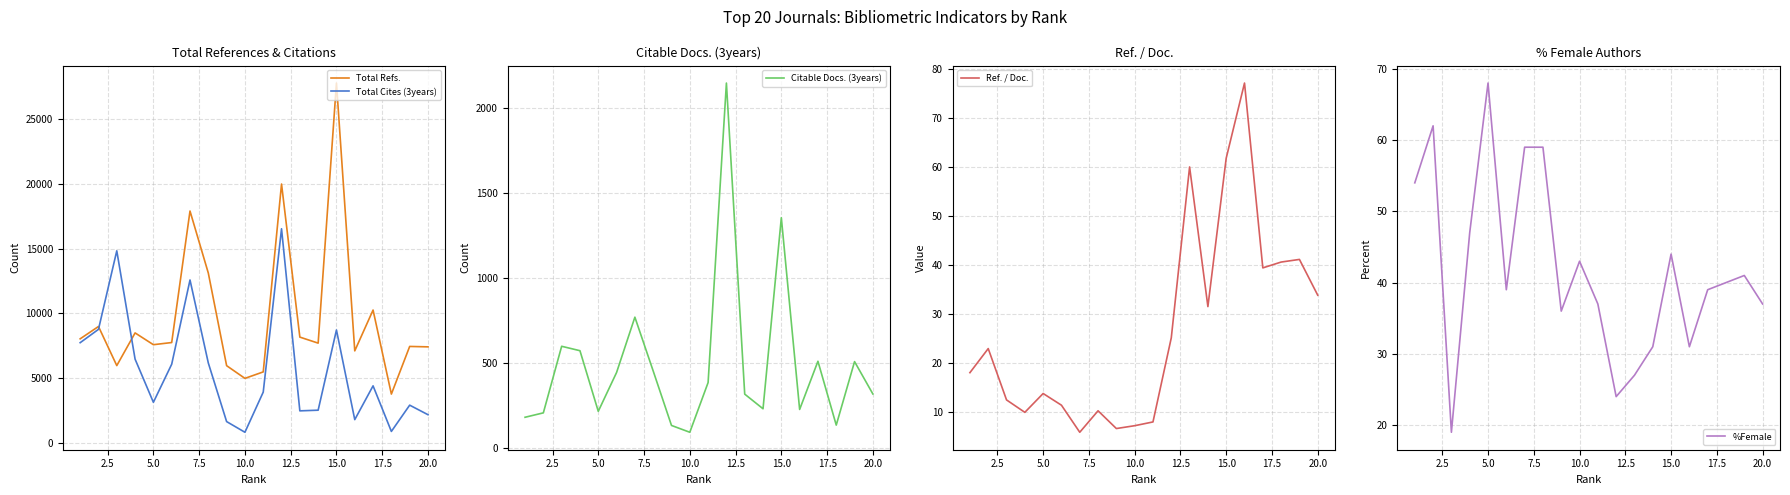

What is the lowest value of the Total Cites (3years) series?

803